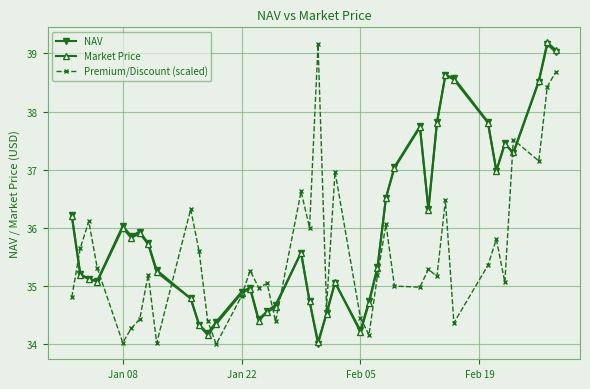

What is the difference between the maximum and minimum values in the Market Price series?

5.1